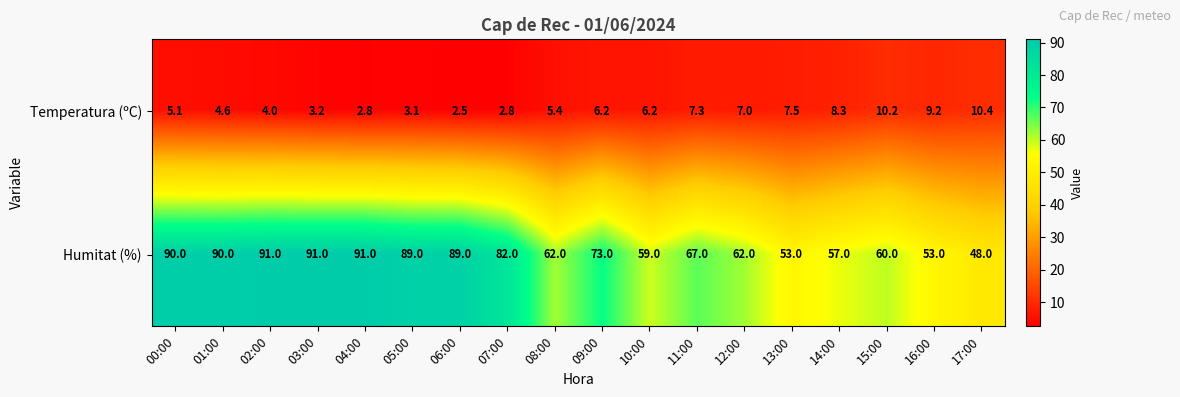

What is the total value across all series at 09:00?

79.2